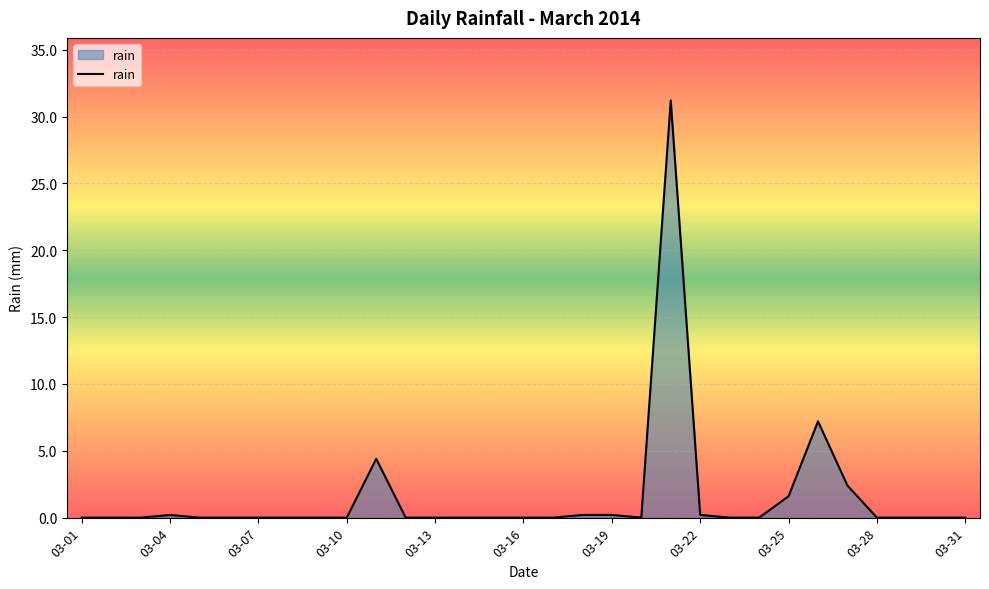

What is the maximum value shown in the chart?

31.2